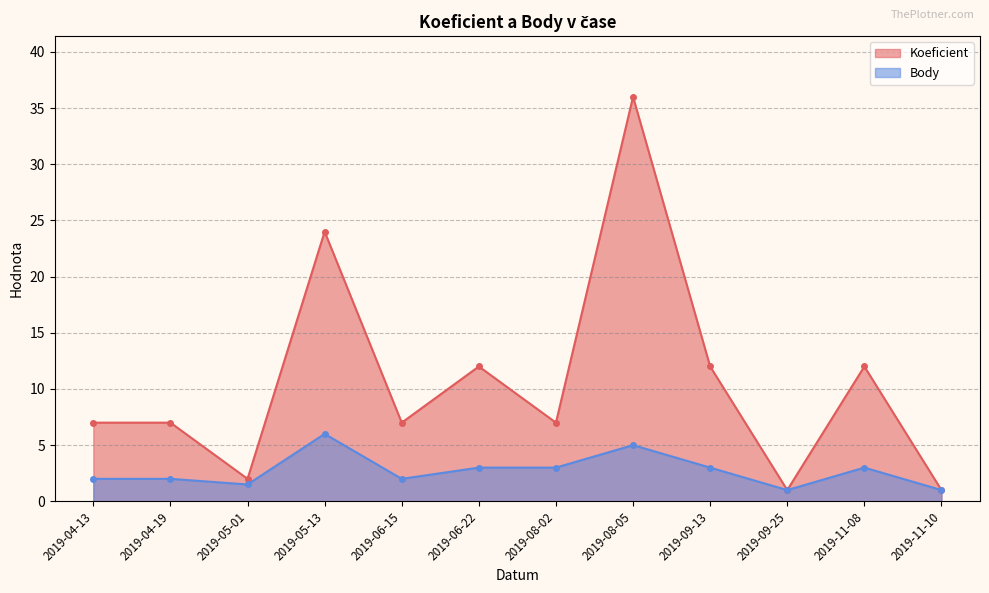

Which series has the largest total across all categories?

Koeficient